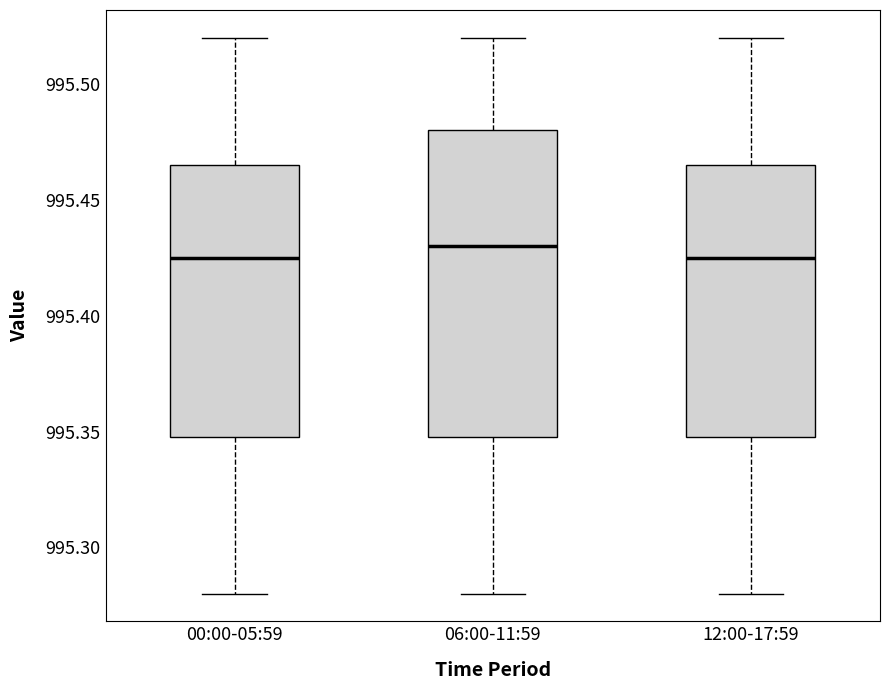

Which box is the tallest, from its lower edge to its upper edge?

06:00-11:59